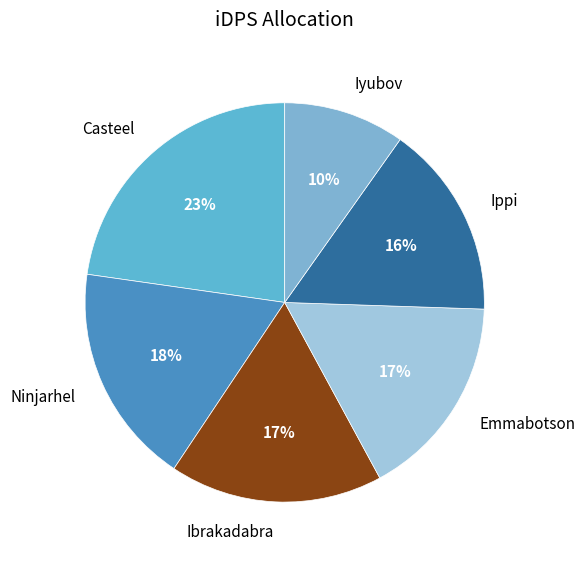

Which category has the smallest portion of the pie?

Iyubov